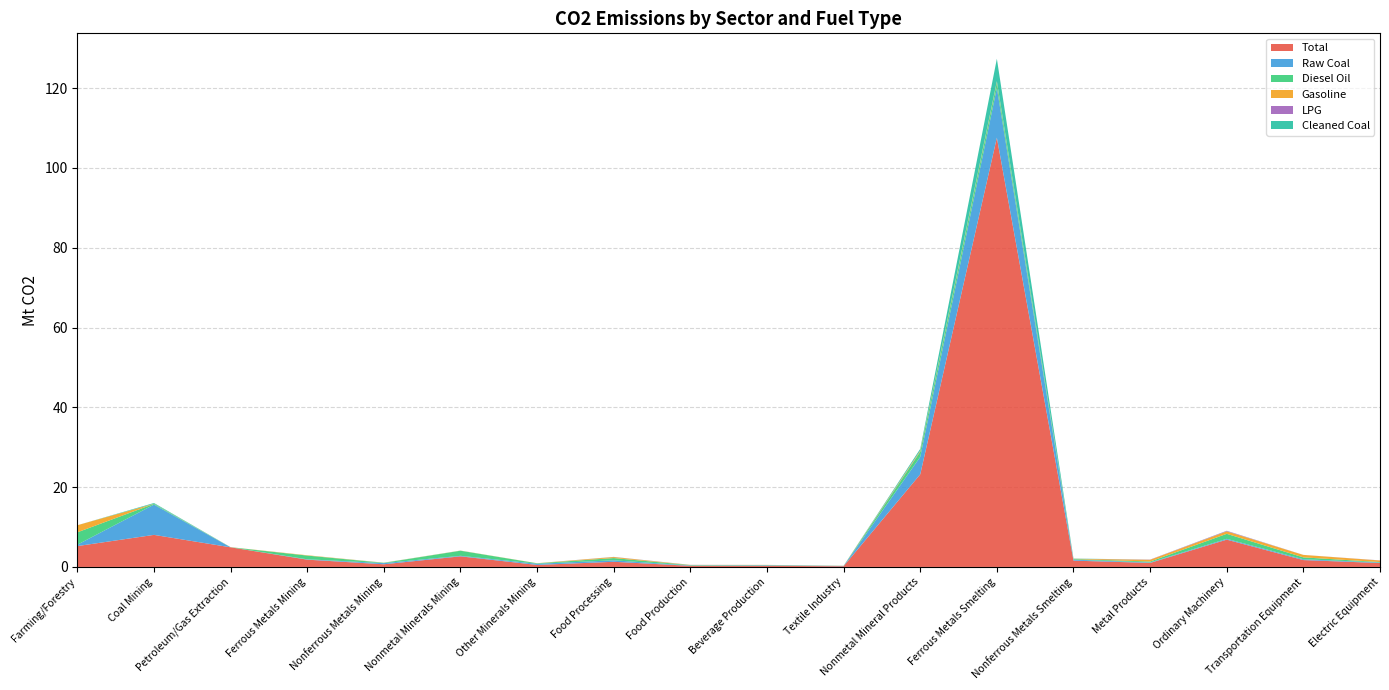

Reading left to right, extract all data points from this chart.

Total: Farming/Forestry=5.2	Coal Mining=8.0	Petroleum/Gas Extraction=4.9	Ferrous Metals Mining=1.8	Nonferrous Metals Mining=0.7	Nonmetal Minerals Mining=2.7	Other Minerals Mining=0.5	Food Processing=1.3	Food Production=0.3	Beverage Production=0.3	Textile Industry=0.2	Nonmetal Mineral Products=23.2	Ferrous Metals Smelting=107.6	Nonferrous Metals Smelting=1.6	Metal Products=1.0	Ordinary Machinery=6.8	Transportation Equipment=1.7	Electric Equipment=1.0
Raw Coal: Farming/Forestry=0.4	Coal Mining=7.6	Petroleum/Gas Extraction=0.0	Ferrous Metals Mining=0.1	Nonferrous Metals Mining=0.3	Nonmetal Minerals Mining=0.1	Other Minerals Mining=0.3	Food Processing=0.4	Food Production=0.1	Beverage Production=0.1	Textile Industry=0.1	Nonmetal Mineral Products=4.4	Ferrous Metals Smelting=12.5	Nonferrous Metals Smelting=0.2	Metal Products=0.1	Ordinary Machinery=0.2	Transportation Equipment=0.2	Electric Equipment=0.1
Diesel Oil: Farming/Forestry=3.1	Coal Mining=0.2	Petroleum/Gas Extraction=0.0	Ferrous Metals Mining=0.9	Nonferrous Metals Mining=0.1	Nonmetal Minerals Mining=1.3	Other Minerals Mining=0.1	Food Processing=0.6	Food Production=0.1	Beverage Production=0.1	Textile Industry=0.0	Nonmetal Mineral Products=1.3	Ferrous Metals Smelting=1.4	Nonferrous Metals Smelting=0.2	Metal Products=0.2	Ordinary Machinery=1.3	Transportation Equipment=0.5	Electric Equipment=0.1
Gasoline: Farming/Forestry=1.8	Coal Mining=0.0	Petroleum/Gas Extraction=0.0	Ferrous Metals Mining=0.1	Nonferrous Metals Mining=0.0	Nonmetal Minerals Mining=0.0	Other Minerals Mining=0.0	Food Processing=0.3	Food Production=0.0	Beverage Production=0.0	Textile Industry=0.0	Nonmetal Mineral Products=0.3	Ferrous Metals Smelting=0.3	Nonferrous Metals Smelting=0.1	Metal Products=0.4	Ordinary Machinery=0.6	Transportation Equipment=0.6	Electric Equipment=0.4
LPG: Farming/Forestry=0.0	Coal Mining=0.0	Petroleum/Gas Extraction=0.0	Ferrous Metals Mining=0.0	Nonferrous Metals Mining=0.0	Nonmetal Minerals Mining=0.0	Other Minerals Mining=0.0	Food Processing=0.0	Food Production=0.0	Beverage Production=0.0	Textile Industry=0.0	Nonmetal Mineral Products=0.0	Ferrous Metals Smelting=0.0	Nonferrous Metals Smelting=0.0	Metal Products=0.0	Ordinary Machinery=0.1	Transportation Equipment=0.0	Electric Equipment=0.0
Cleaned Coal: Farming/Forestry=0.0	Coal Mining=0.2	Petroleum/Gas Extraction=0.0	Ferrous Metals Mining=0.0	Nonferrous Metals Mining=0.0	Nonmetal Minerals Mining=0.0	Other Minerals Mining=0.0	Food Processing=0.0	Food Production=0.0	Beverage Production=0.0	Textile Industry=0.0	Nonmetal Mineral Products=0.4	Ferrous Metals Smelting=5.6	Nonferrous Metals Smelting=0.1	Metal Products=0.0	Ordinary Machinery=0.0	Transportation Equipment=0.0	Electric Equipment=0.0